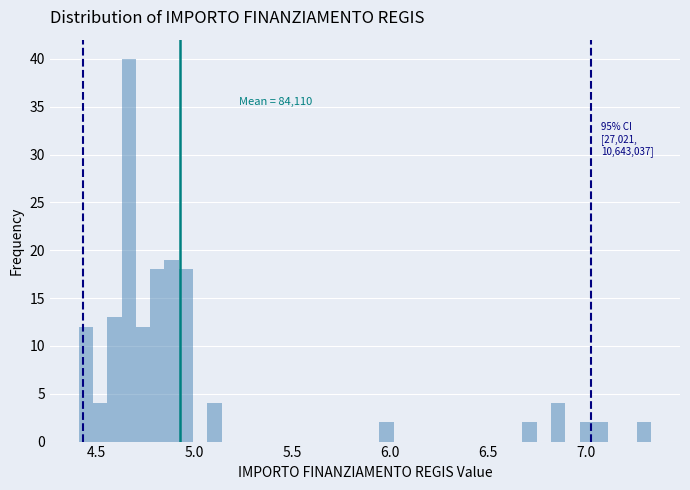

Around what value on the x-axis is the tallest bar? Give the approximate position of its centre, as read against the axis.

4.65